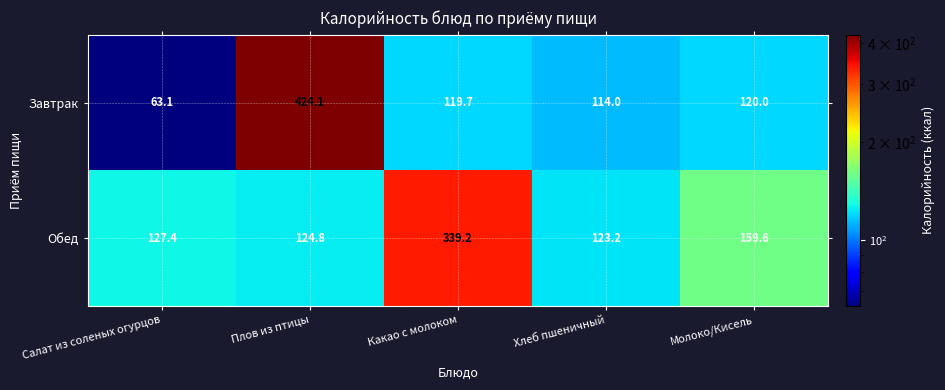

Which series changed the most between Салат из соленых огурцов and Молоко/Кисель?

Завтрак